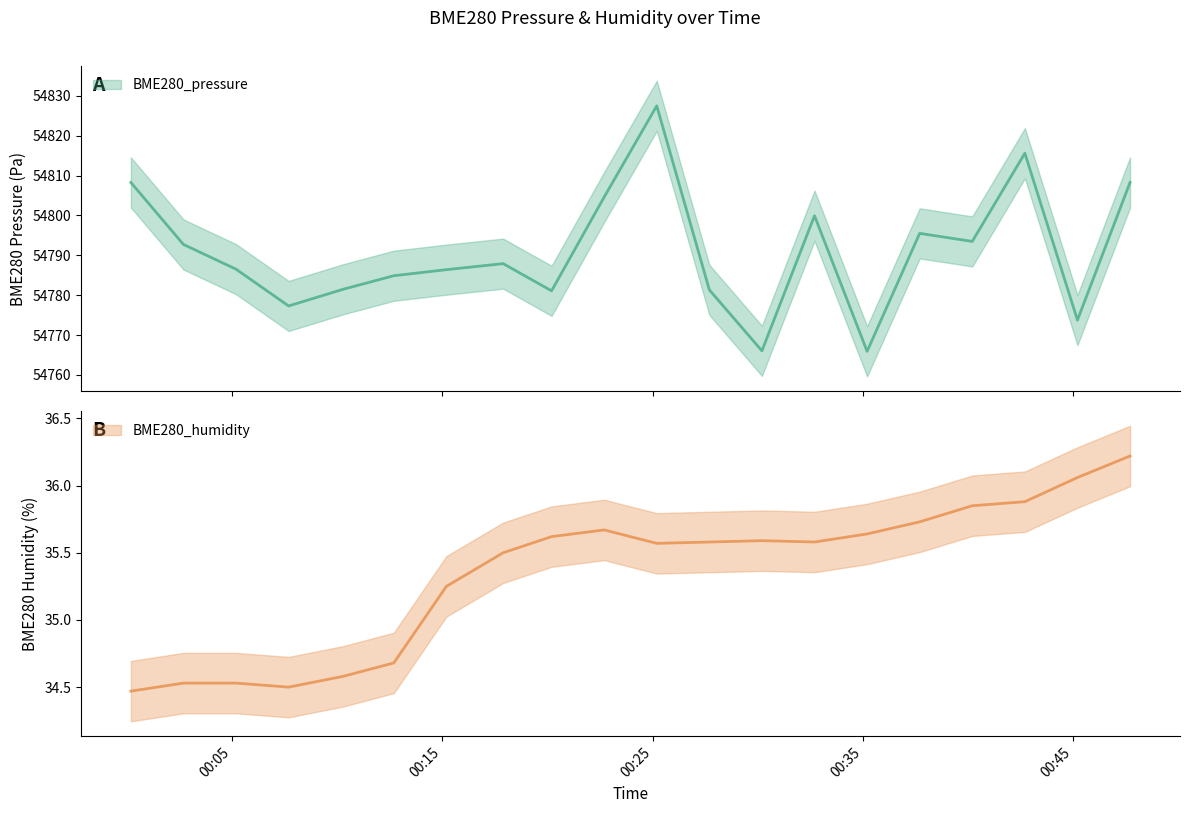

At how many categories does at least one series exceed 431?

20